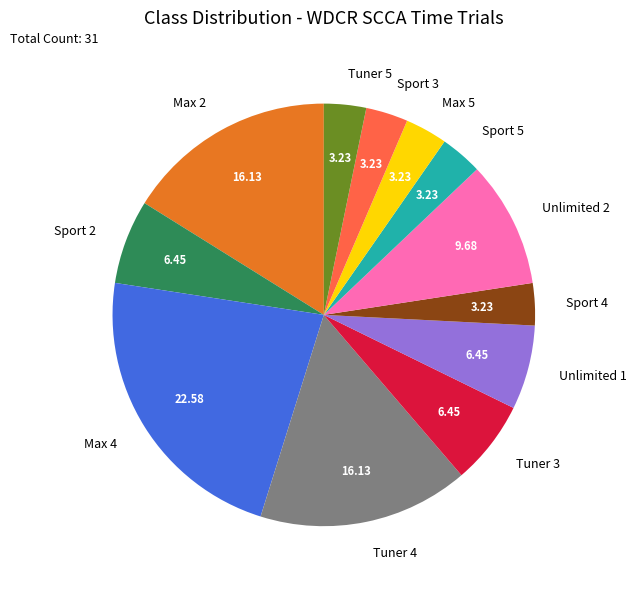

Does any single category account for the majority?

No